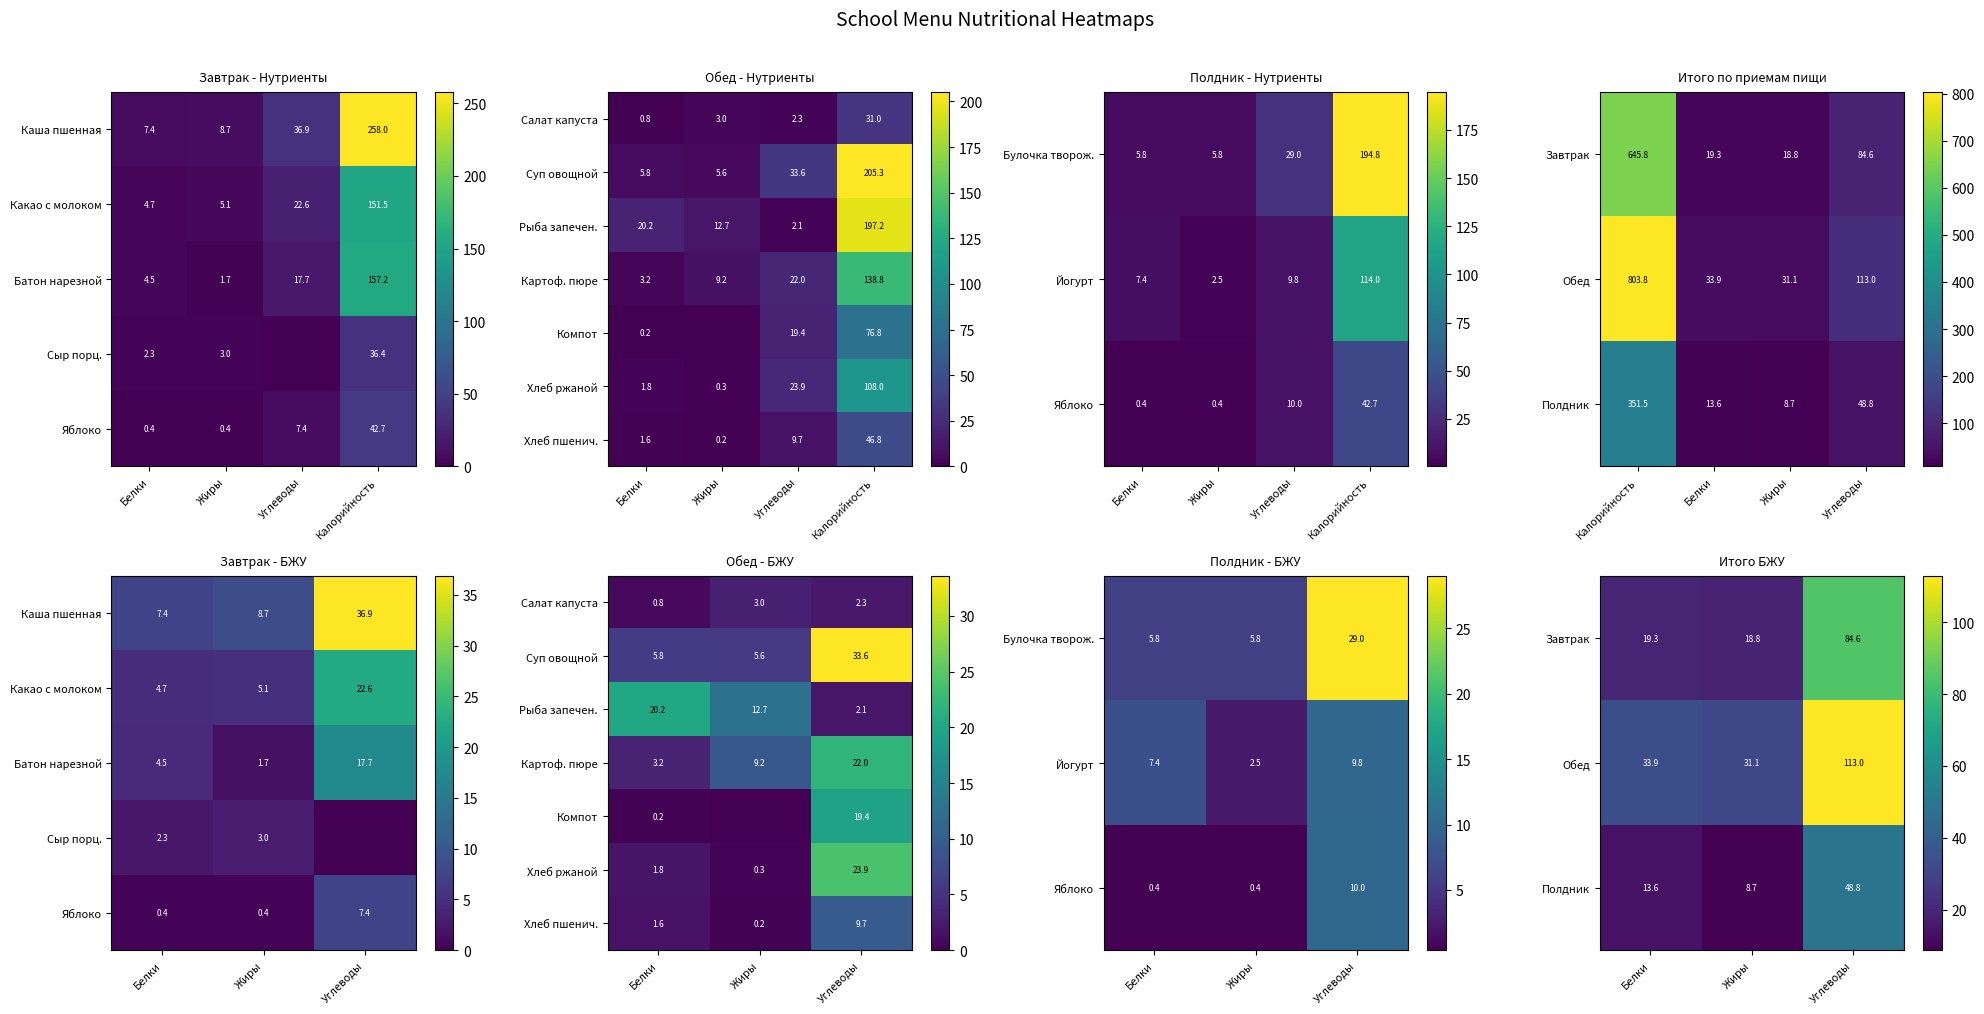

The value of Завтрак at Жиры is 18.8. True or false?

True